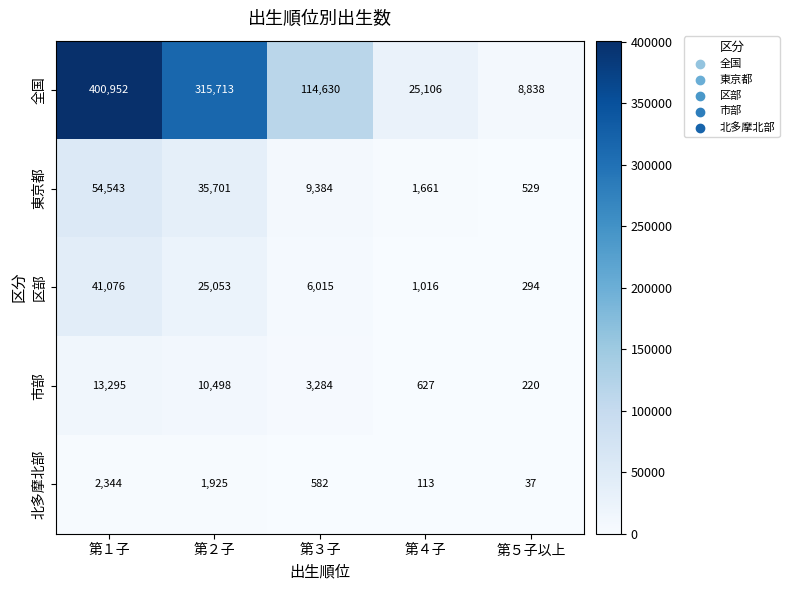

The 東京都 series shows 913 at 第５子以上. True or false?

False